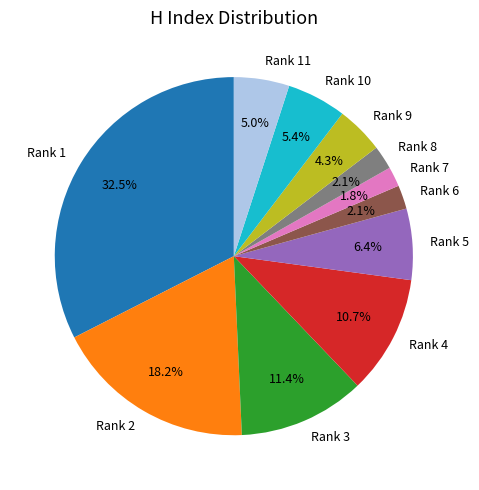

Count the number of slices in the pie.

11